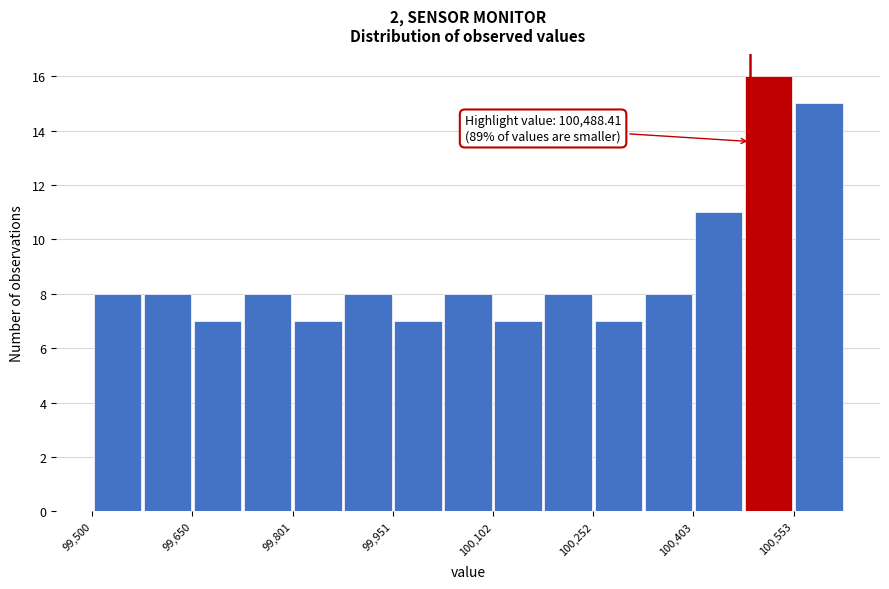

Read against the x-axis, roughly where is the centre of the tallest bar?

100520